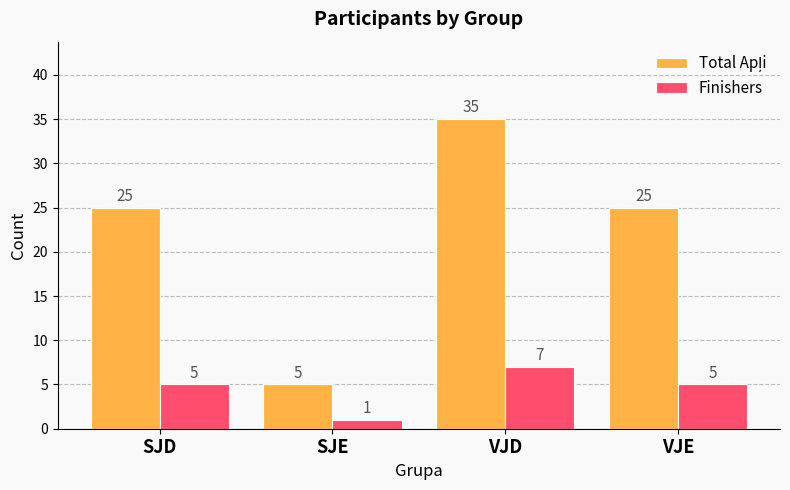

What is the spread (max minus min) of values at VJE?

20